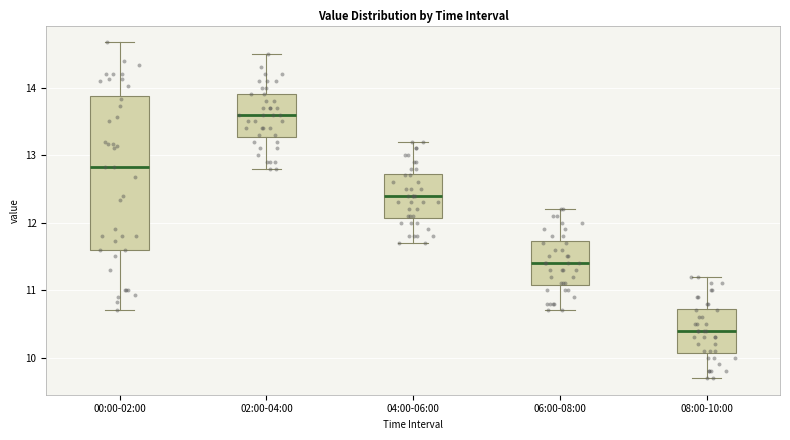

Where does the lower whisker of the box for 02:00-04:00 end on the y-axis? The values are not printed on the chart, so give them approximately, as read against the axis.

12.8